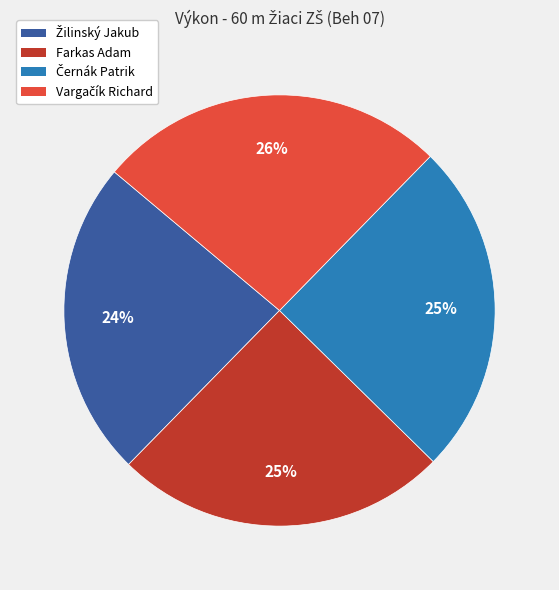

Does any single category account for the majority?

No